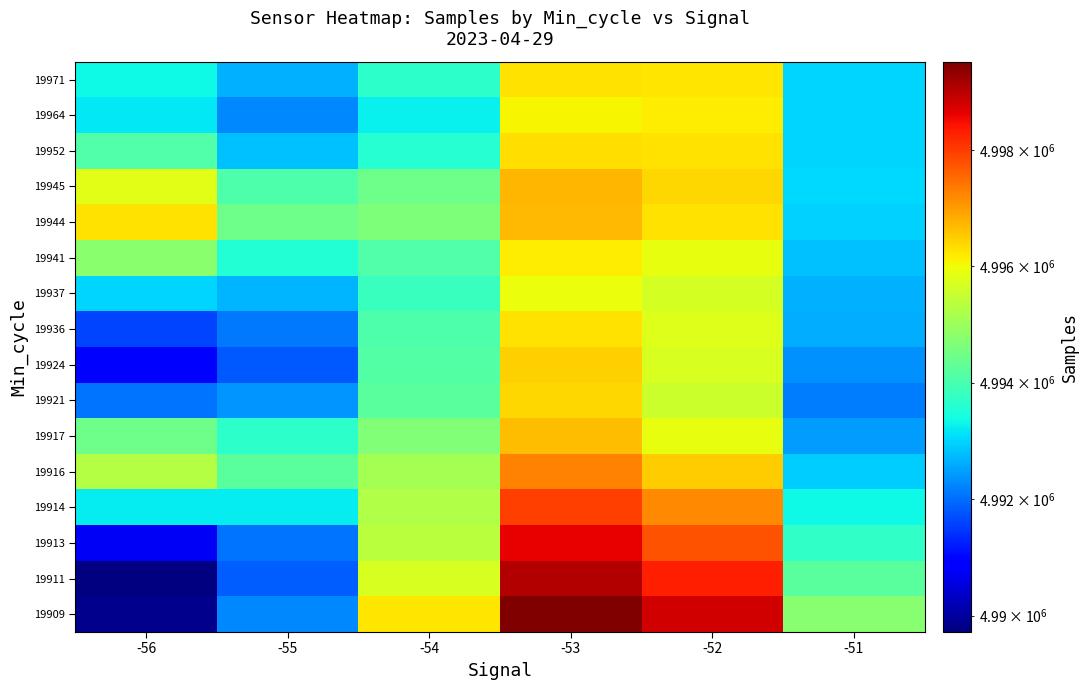

What is the spread (max minus min) of values at -54?

2961.7